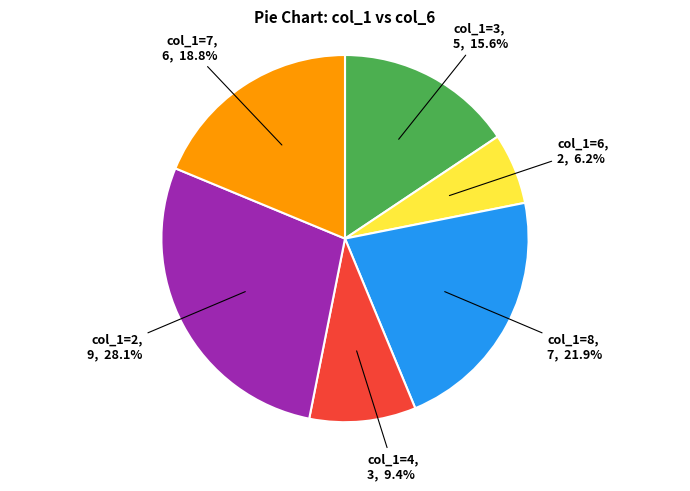

Does any single category account for the majority?

No